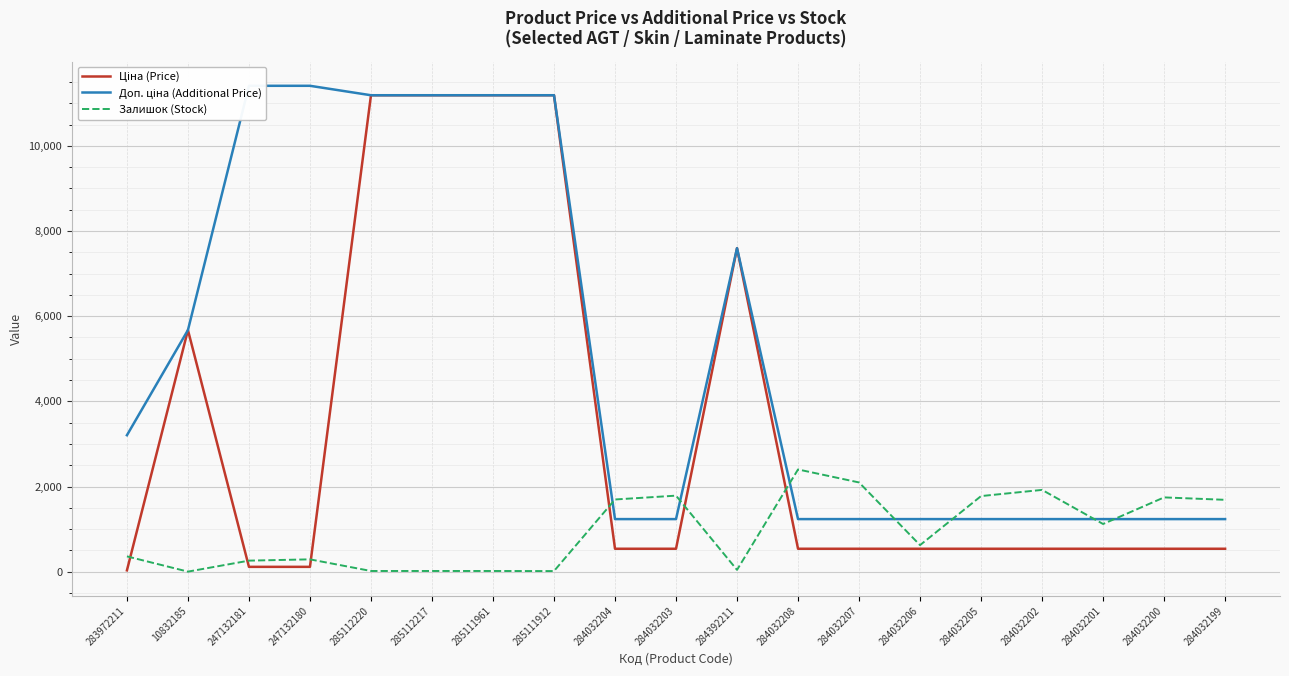

What is the difference between the maximum and minimum values in the Ціна (Price) series?

11156.1